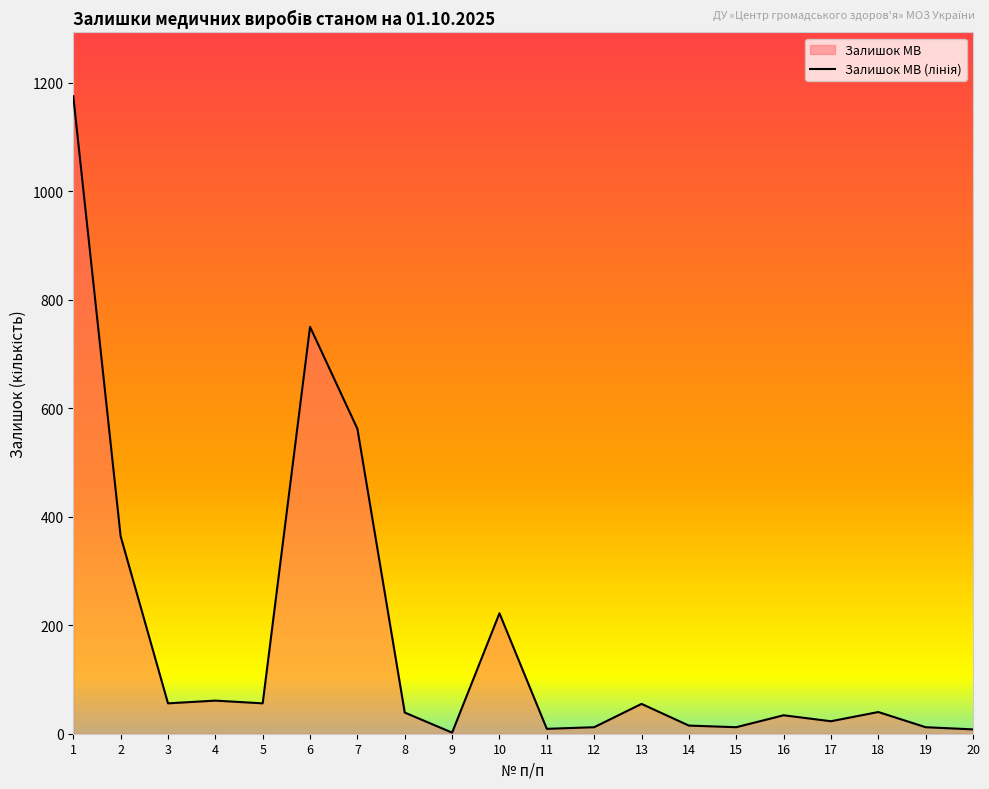

The value at 10 is 222. True or false?

True